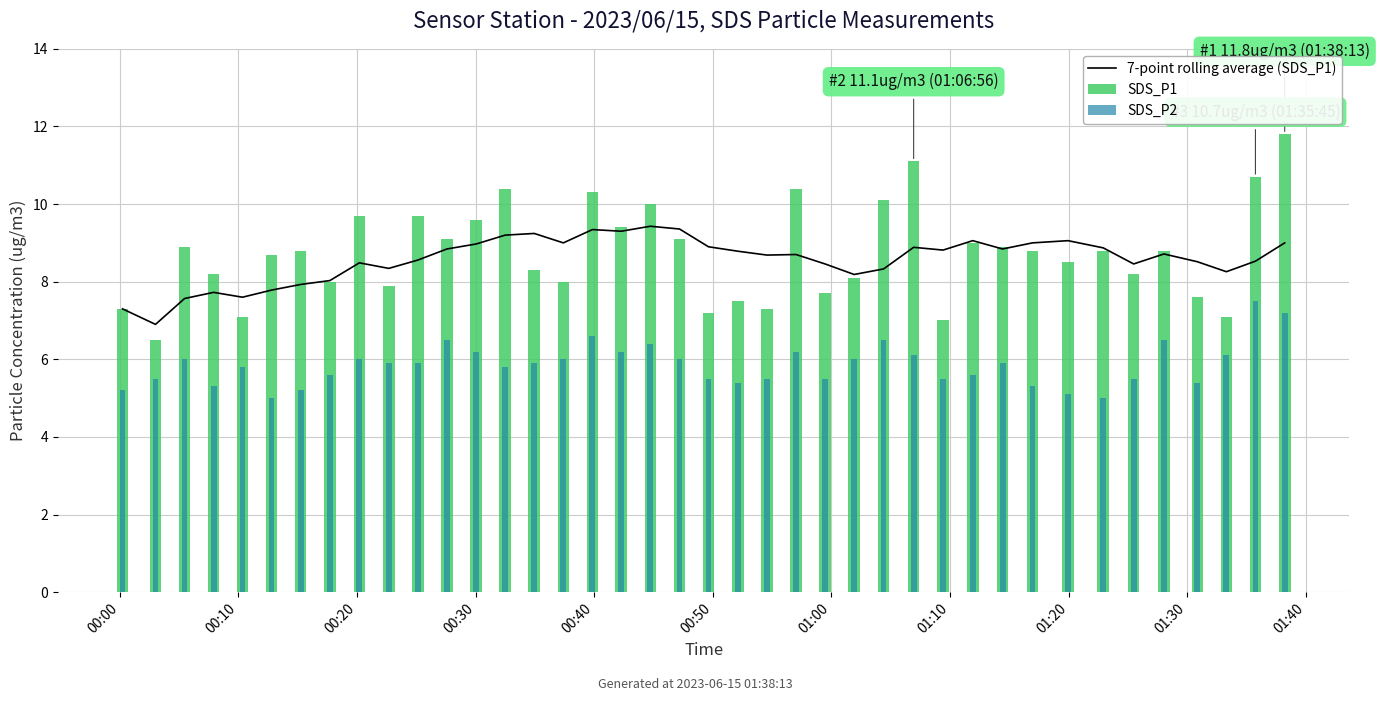

What is the average value of the 7-point rolling average (SDS_P1) series?

8.6